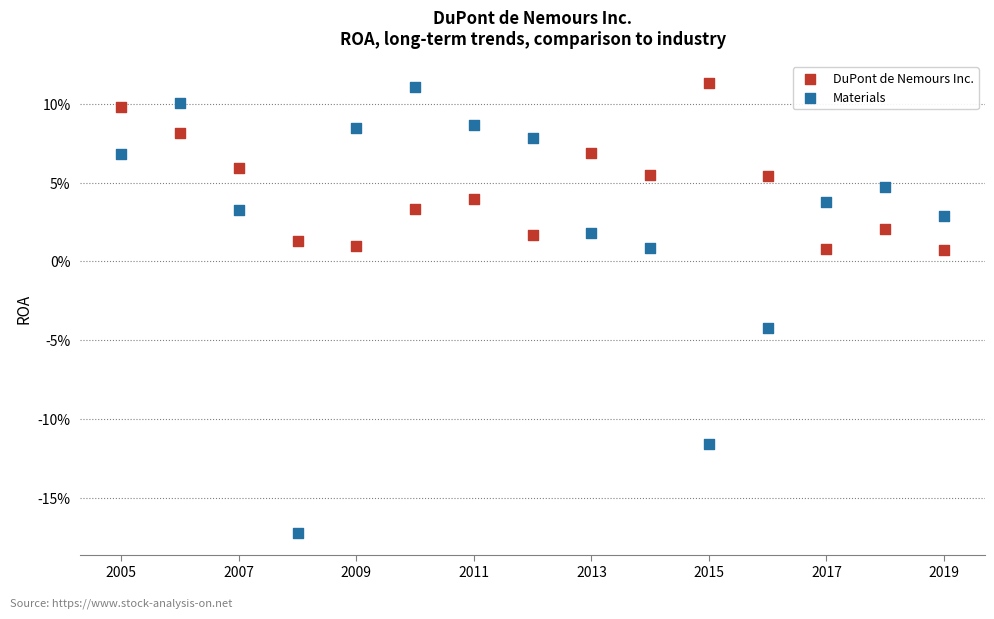

Which series has the largest Y range (max minus min)?

Materials